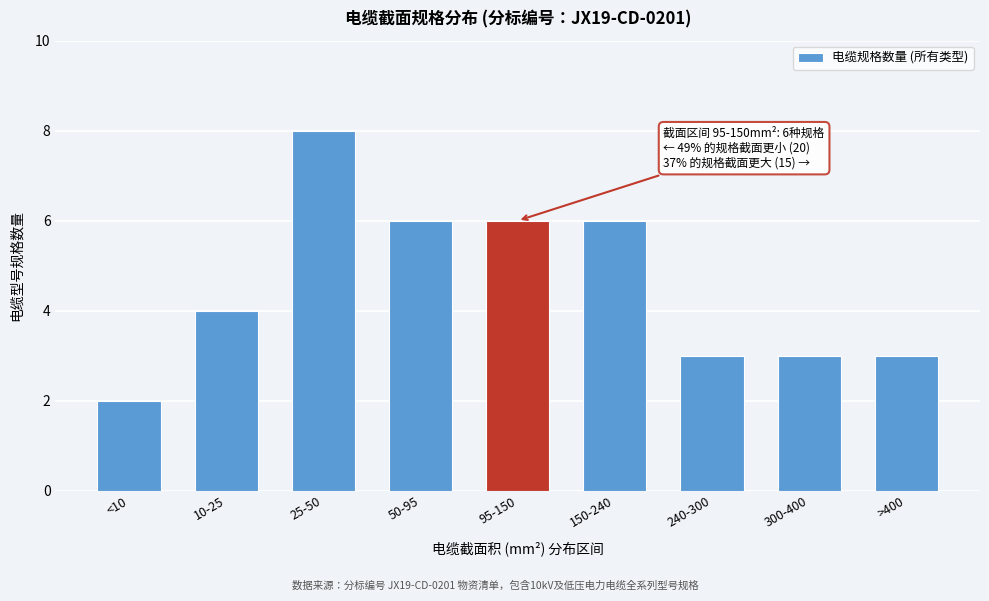

Reading right to left, transcribe all the data shown in this chart.

>400=3	300-400=3	240-300=3	150-240=6	95-150=6	50-95=6	25-50=8	10-25=4	<10=2